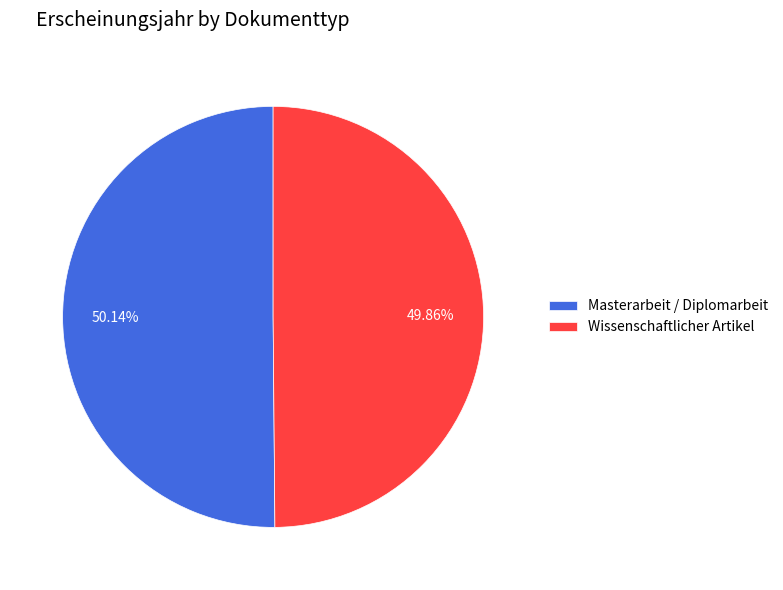

True or false: Masterarbeit / Diplomarbeit accounts for 44% of the total.

False